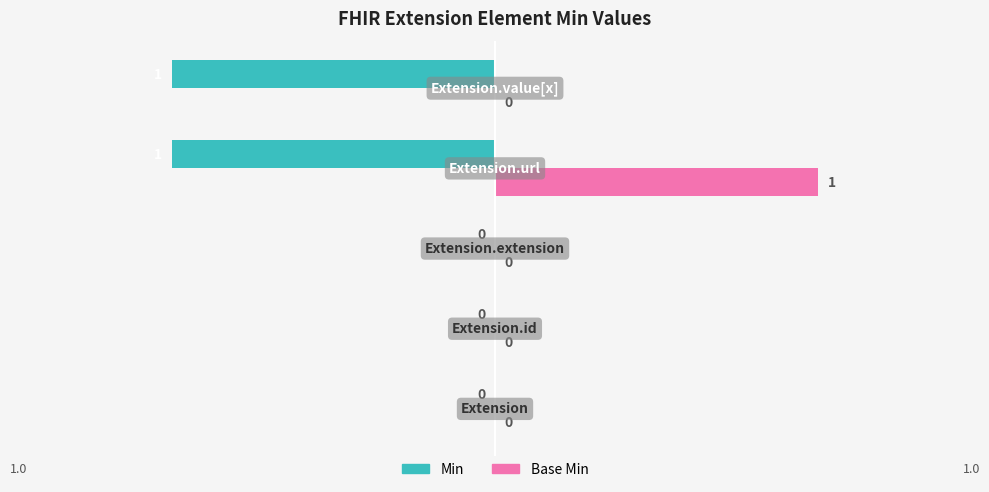

What is the sum of all Base Min values?

1